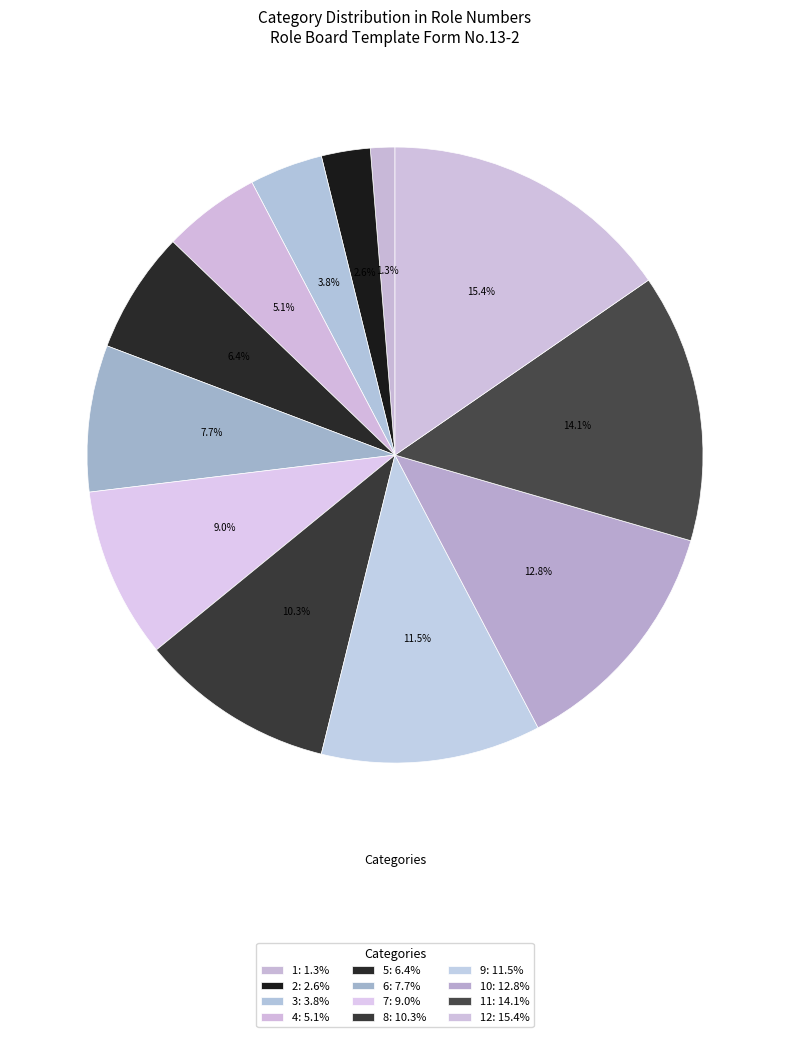

What is the largest slice in the pie chart?

12